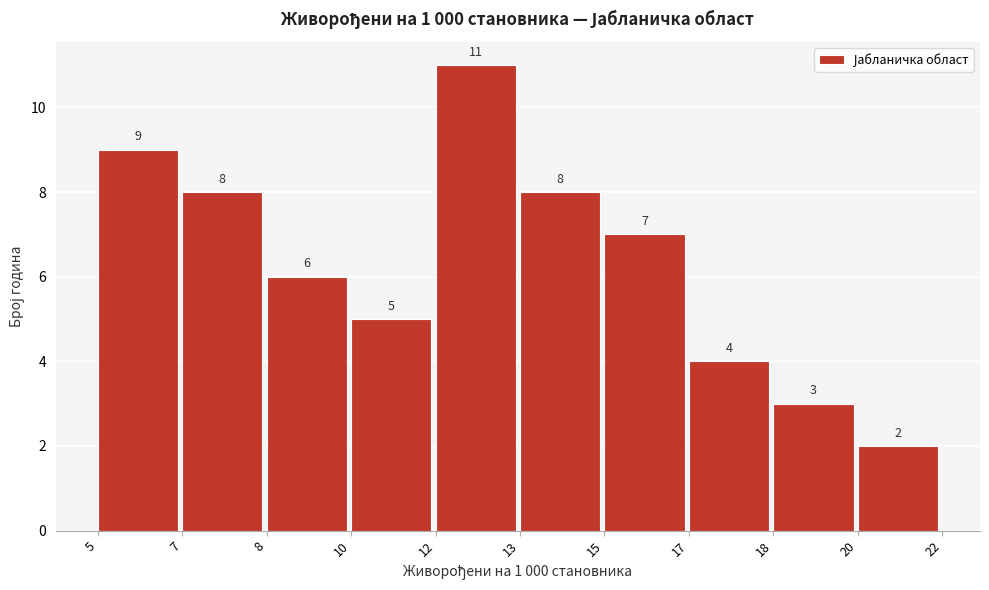

Reading left to right, extract all data points from this chart.

5=9	7=8	8=6	10=5	12=11	13=8	15=7	17=4	18=3	20=2